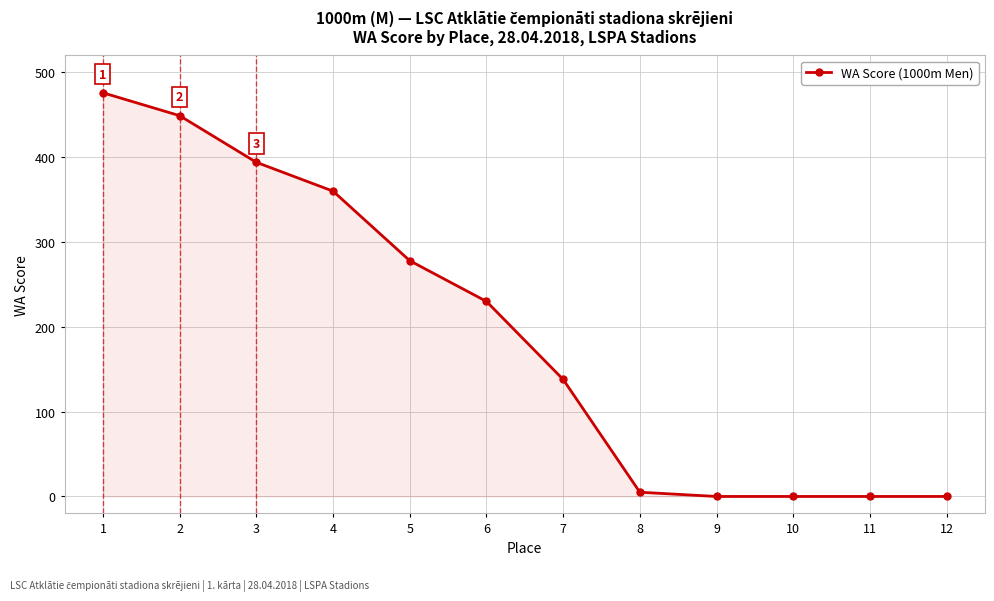

The chart shows a value of 304 at 12. True or false?

False